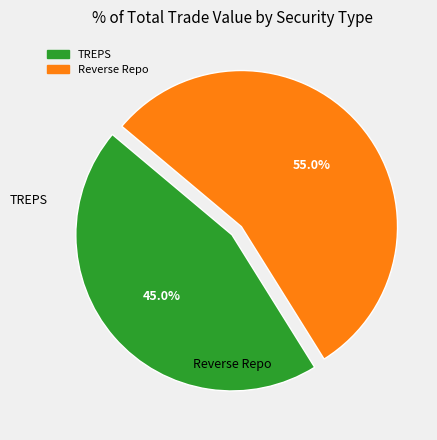

To the nearest percent, what percentage of the pie is Reverse Repo?

55%